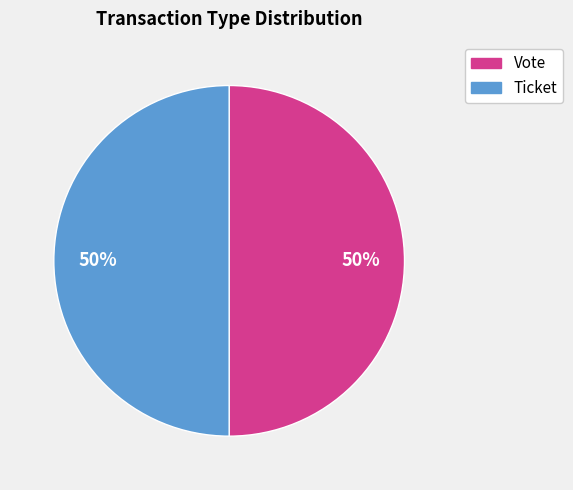

To the nearest percent, what portion does Vote represent?

50%